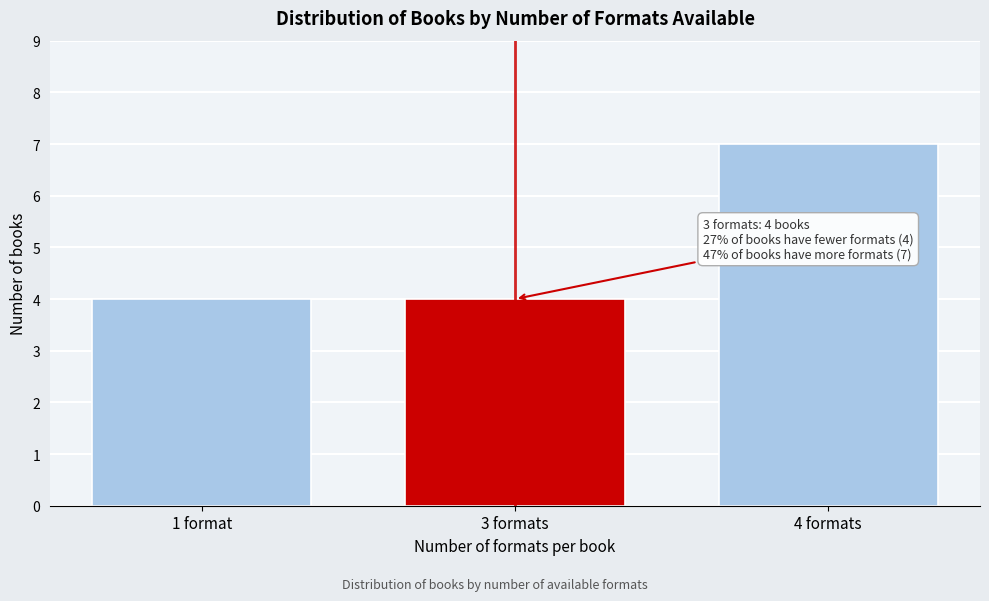

Reading right to left, what are all the values shown in this chart?

7	4	4